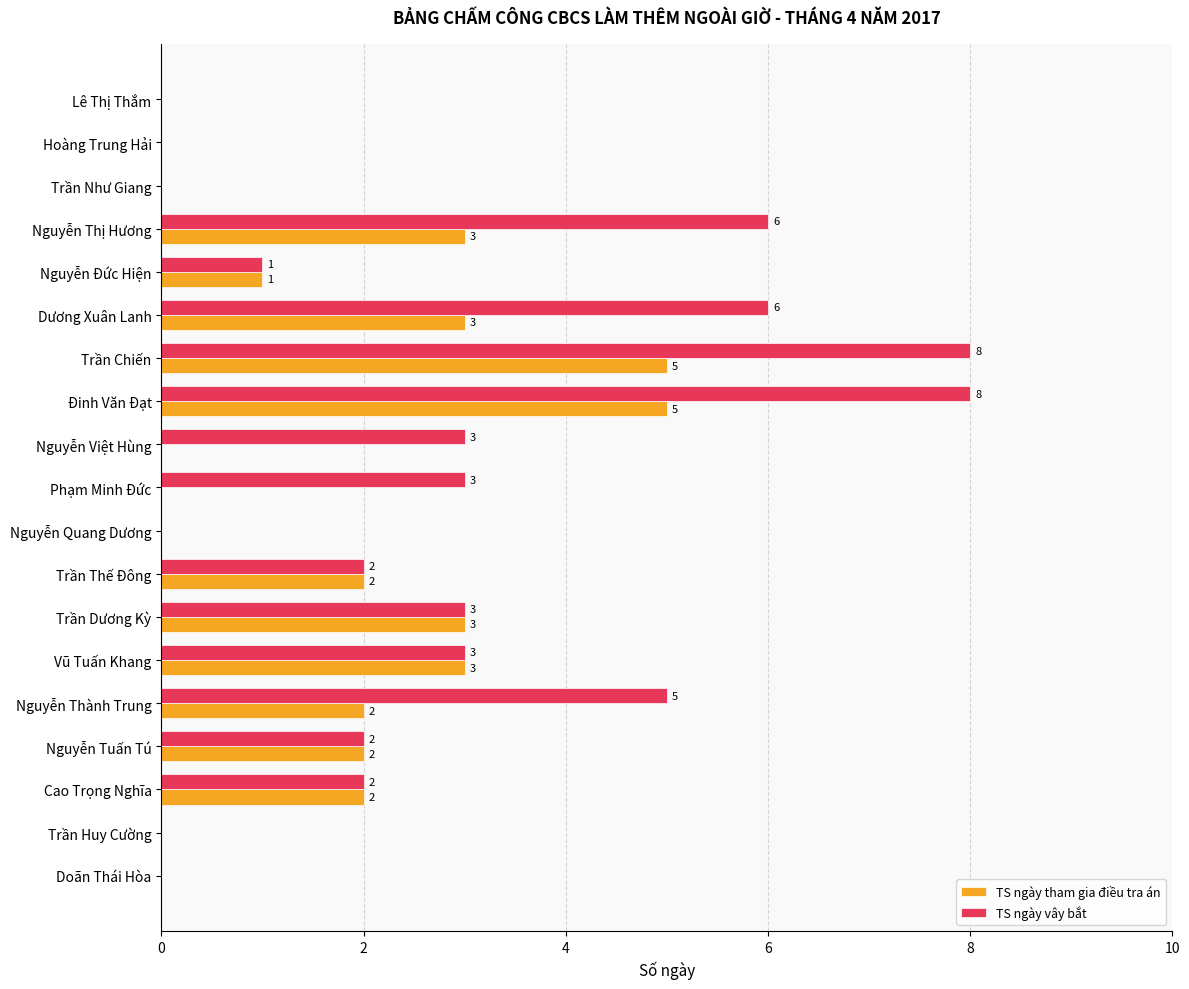

Is the value of TS ngày tham gia điều tra án at Phạm Minh Đức greater than the value of TS ngày vây bắt at Nguyễn Việt Hùng?

No